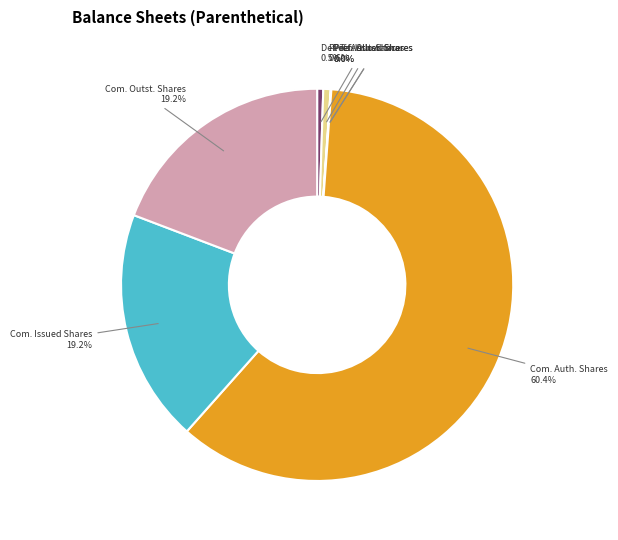

Is there any slice that represents more than half of the pie?

Yes